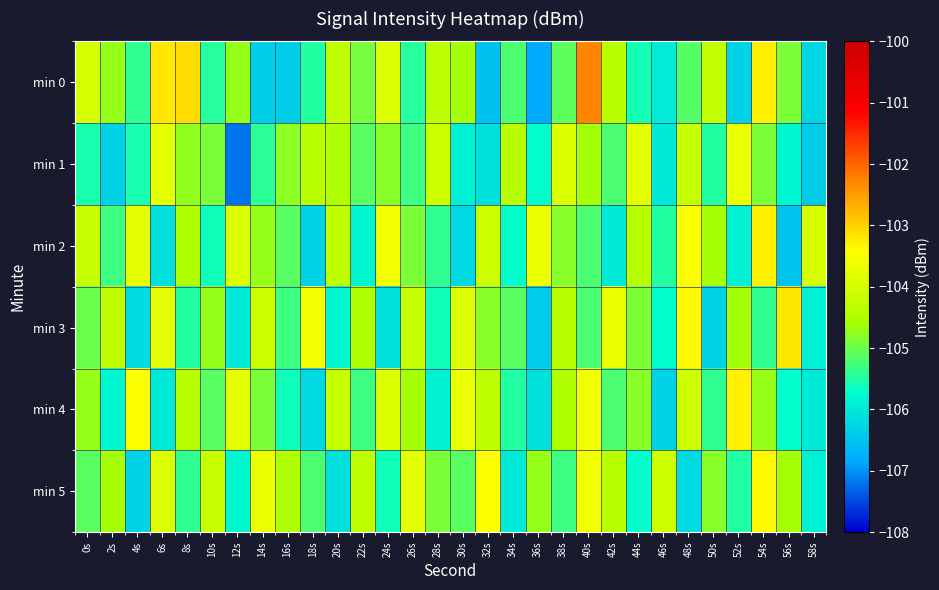

Which has a higher value, 58s or 54s?

54s